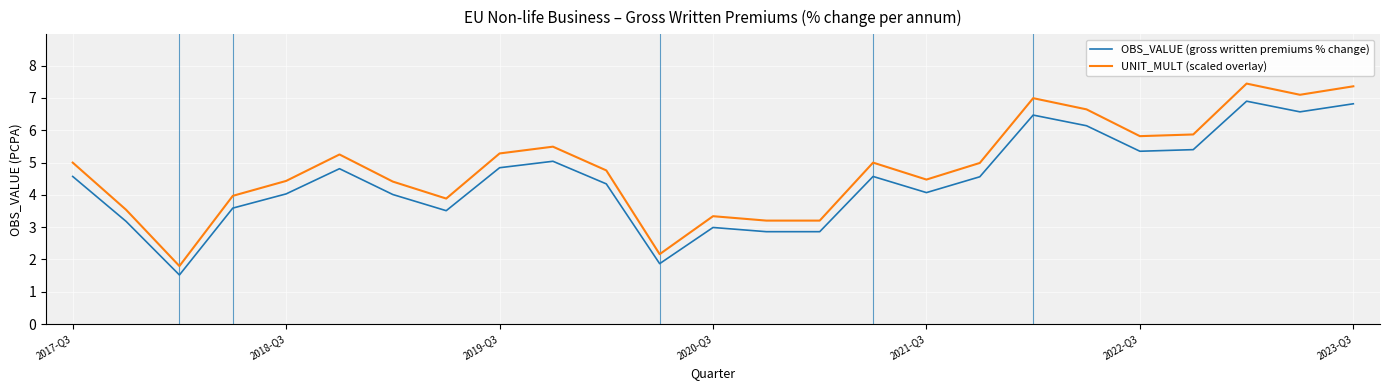

Which series has the largest total across all categories?

UNIT_MULT (scaled overlay)